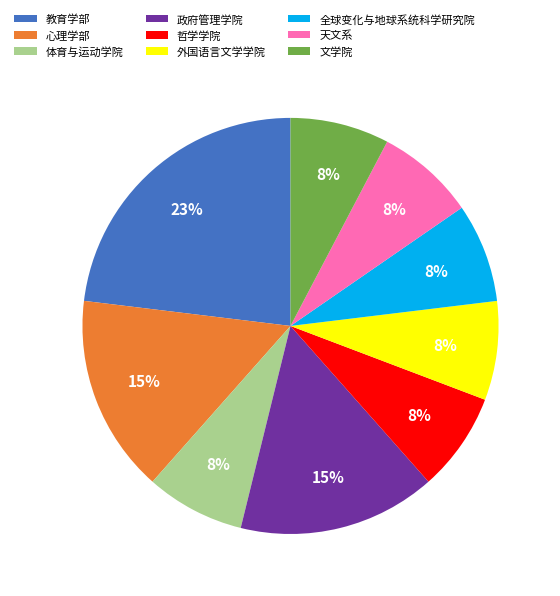

Do 文学院 and 心理学部 together represent more than half of the pie?

No